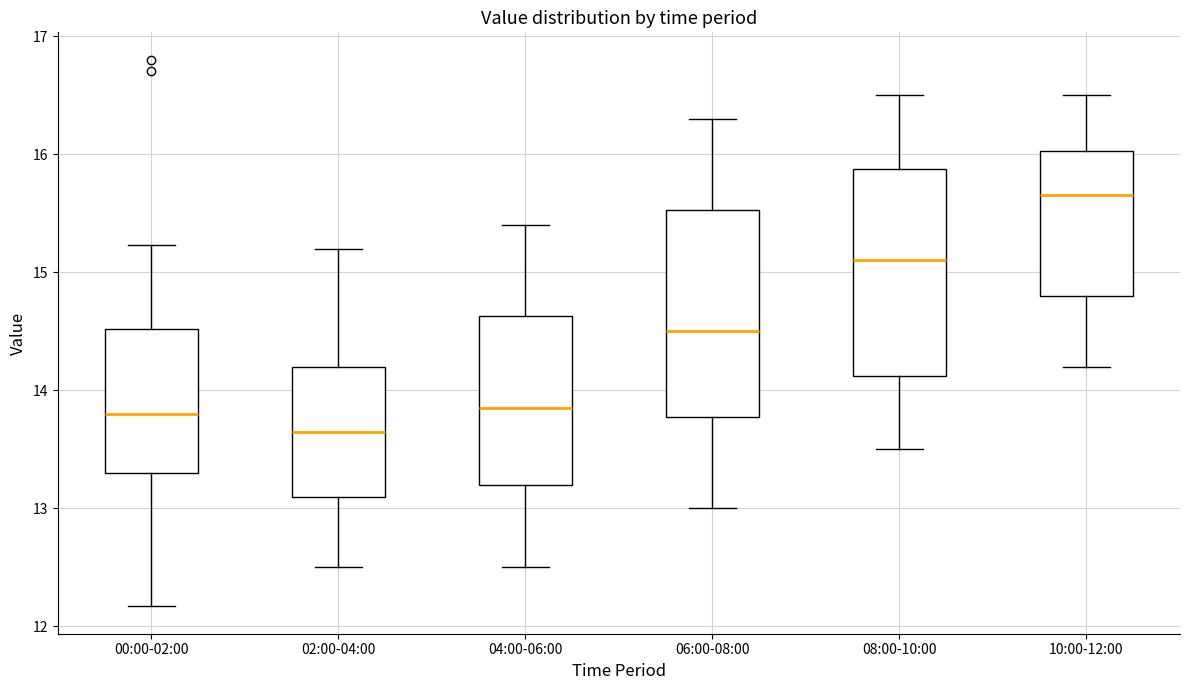

Where does the upper whisker of the box for 08:00-10:00 end on the y-axis? The values are not printed on the chart, so give them approximately, as read against the axis.

16.5